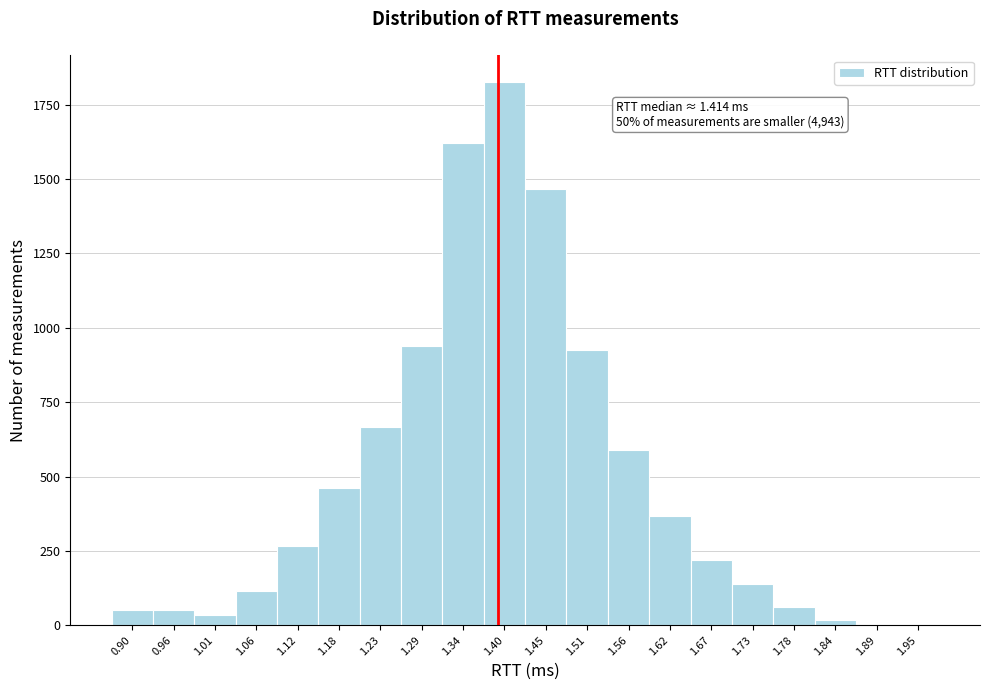

Reading left to right, what are all the values shown in this chart?

0.90=51	0.96=51	1.01=34	1.06=115	1.12=268	1.18=461	1.23=666	1.29=940	1.34=1623	1.40=1825	1.45=1466	1.51=925	1.56=588	1.62=366	1.67=220	1.73=140	1.78=61	1.84=19	1.89=0	1.95=0